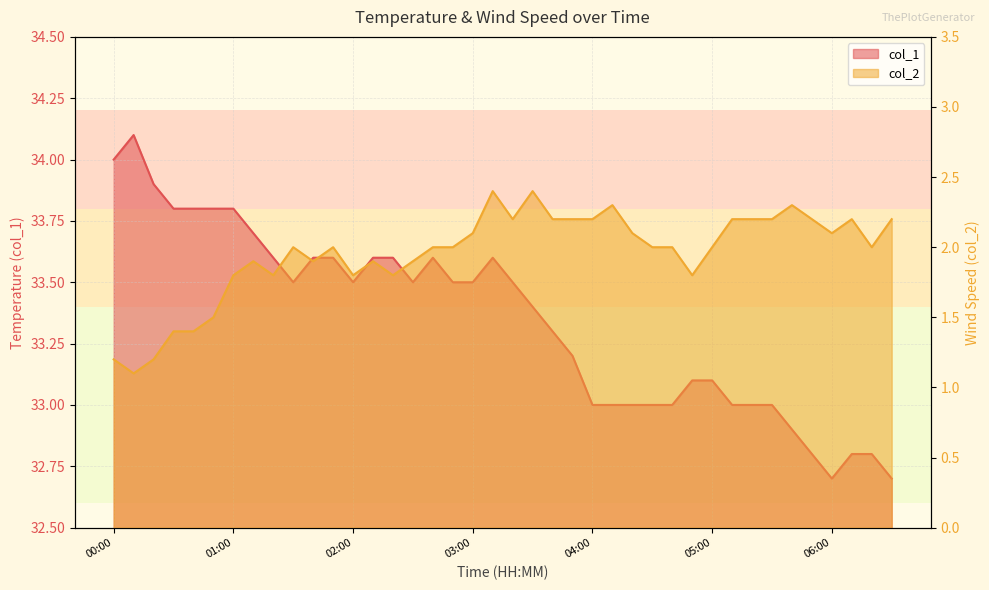

True or false: col_1 and col_2 cross at least once.

False